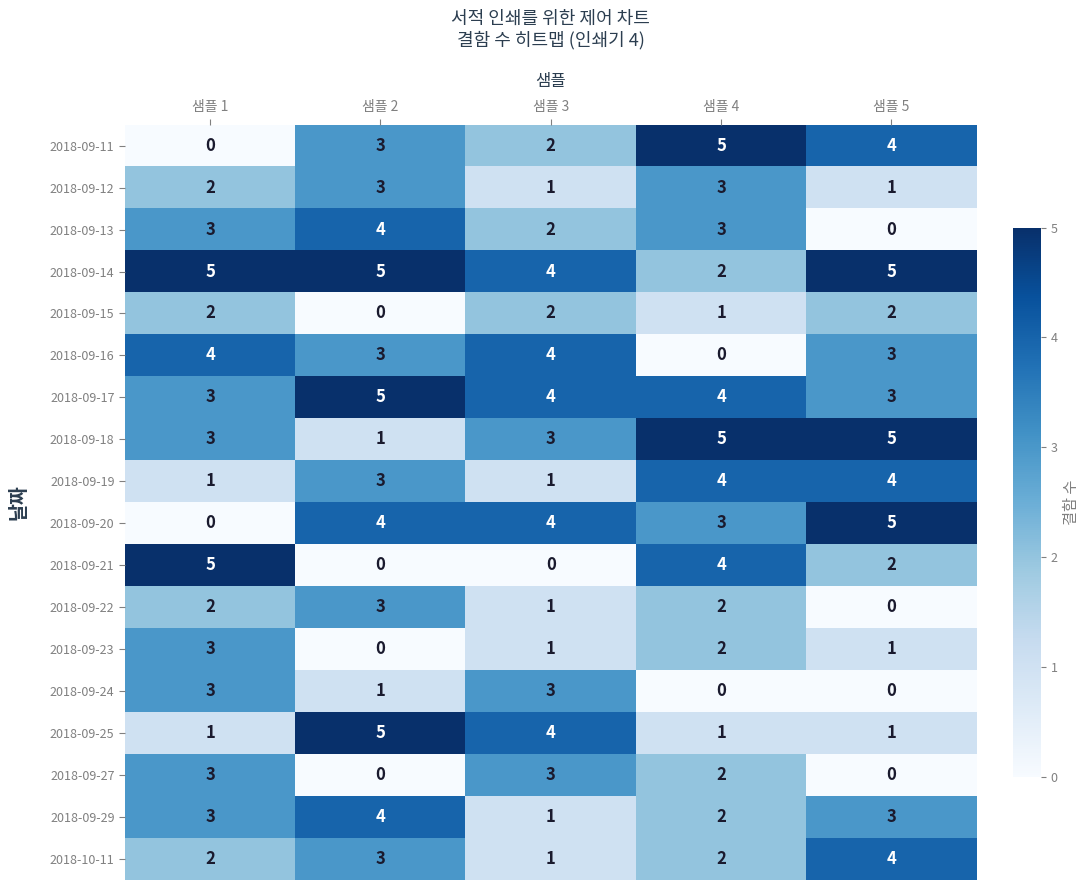

What is the sum of all 2018-09-20 values?

16